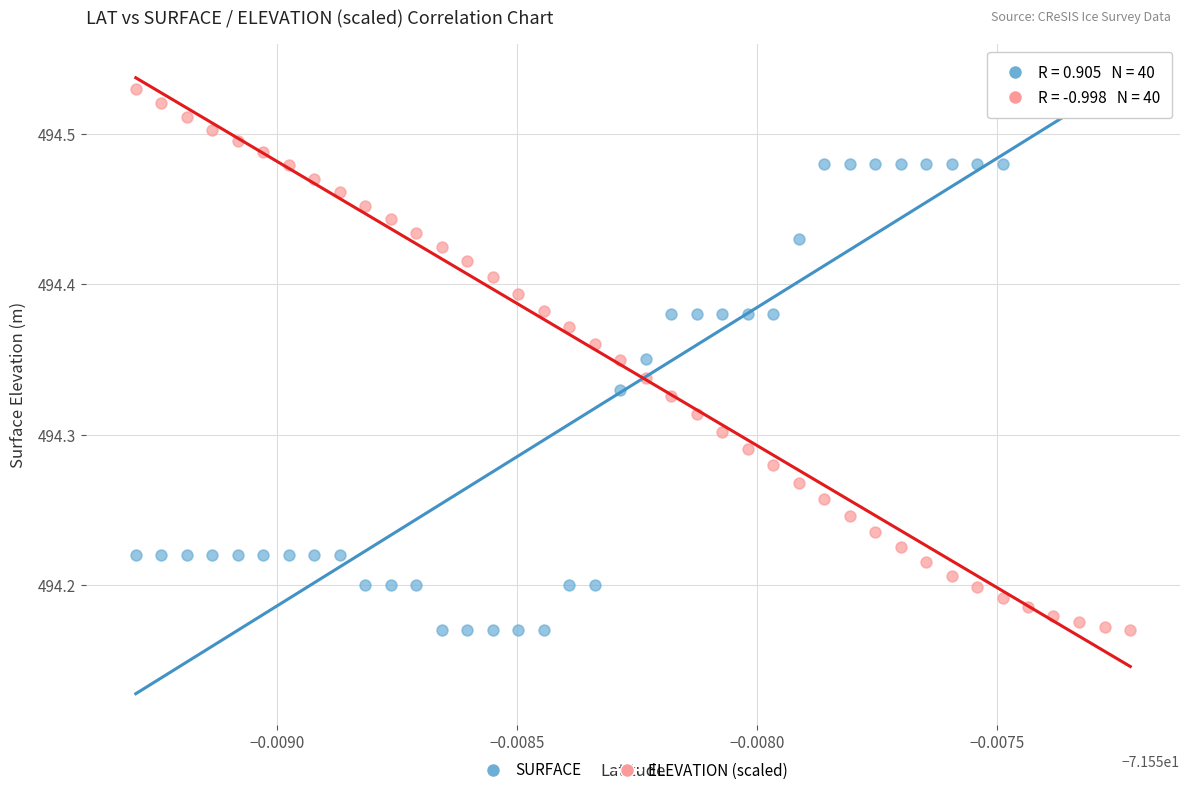

Across all data points, what is the range of Y values (max minus min)?

0.4